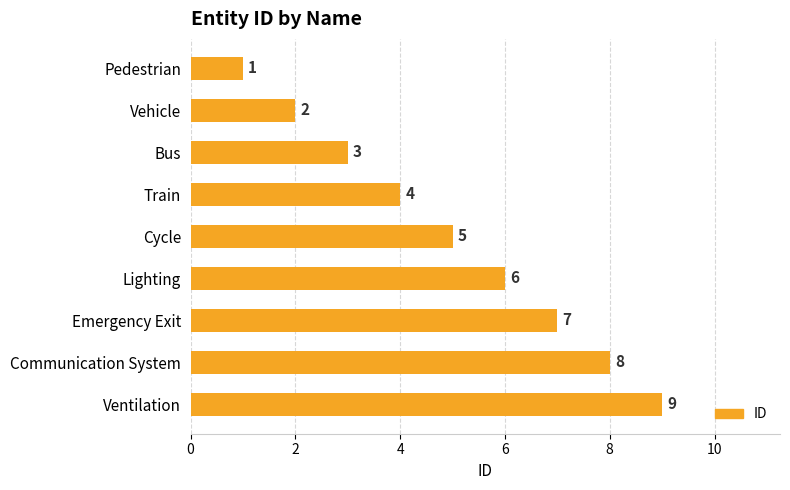

What is the greatest value displayed?

9